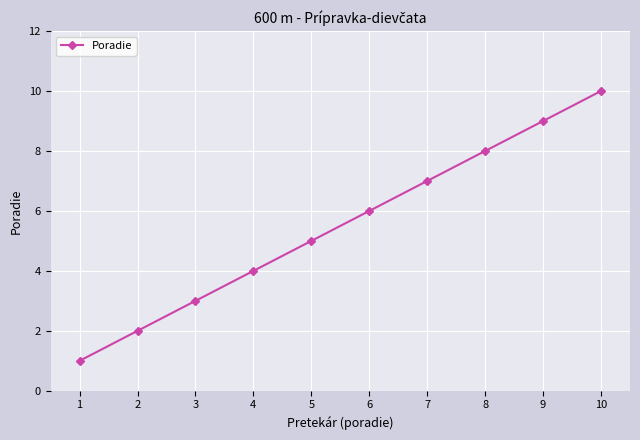

What is the minimum value shown in the chart?

1